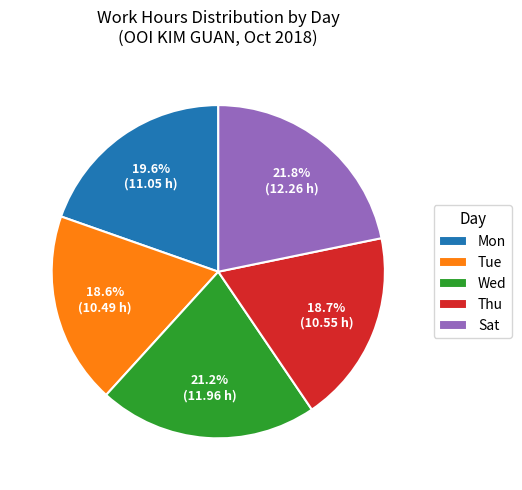

True or false: Tue accounts for 25% of the total.

False